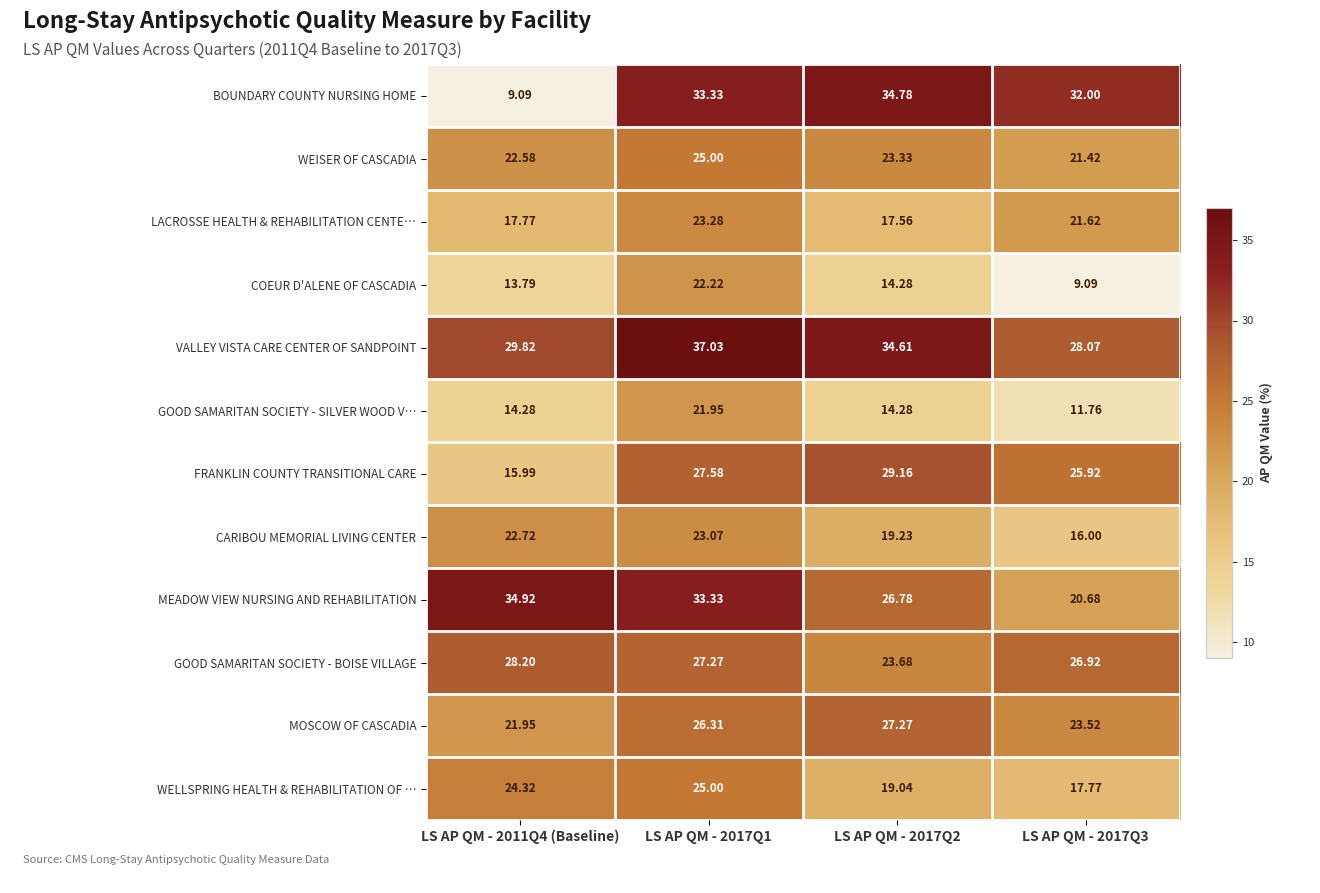

At how many categories does at least one series exceed 28?

4